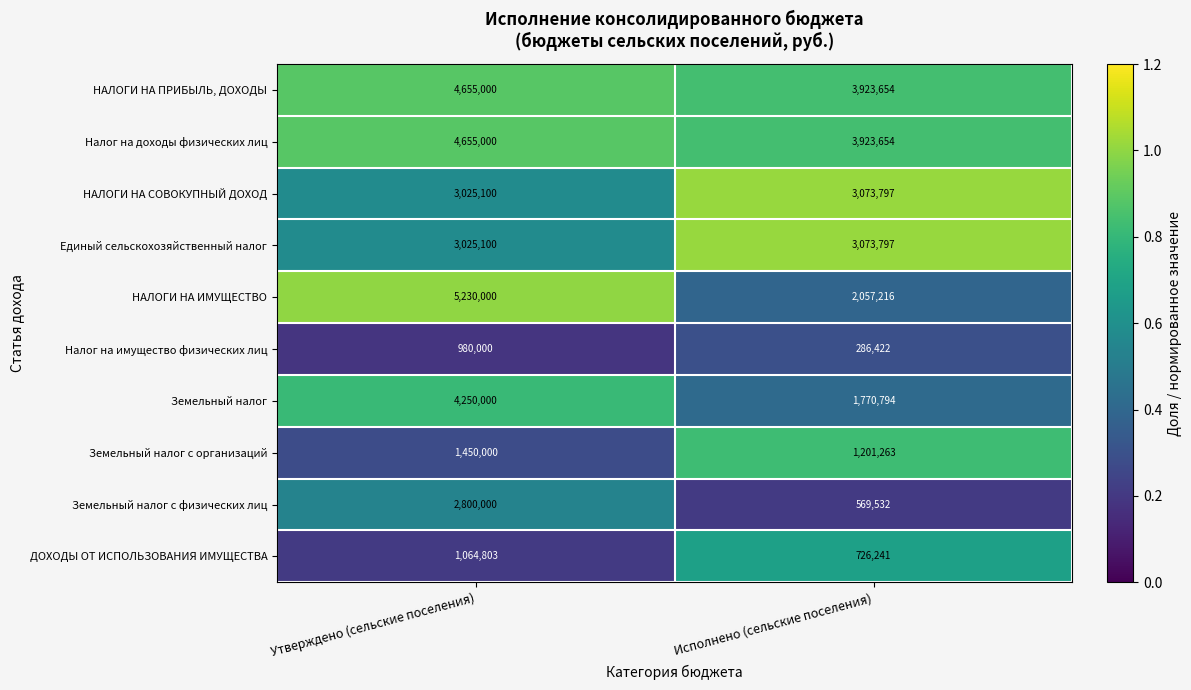

What is the sum of the Земельный налог с организаций values at Исполнено (сельские поселения) and Утверждено (сельские поселения)?

2651263